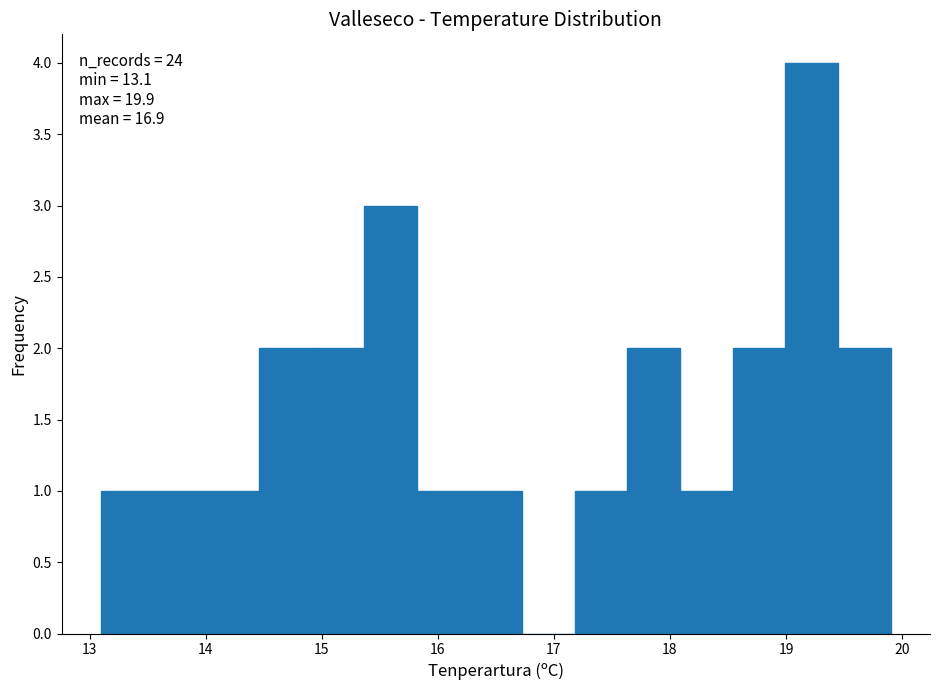

Over which range of the x-axis is the bar tallest?

19.0 to 19.4